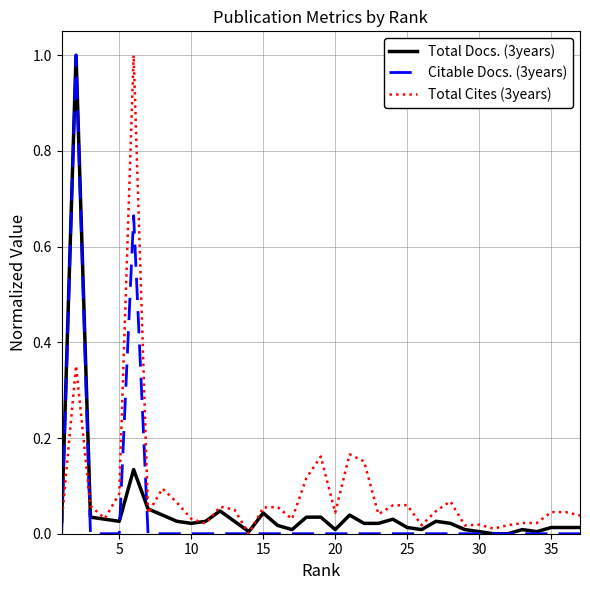

The value of Citable Docs. (3years) at 35 is -0.6. True or false?

False